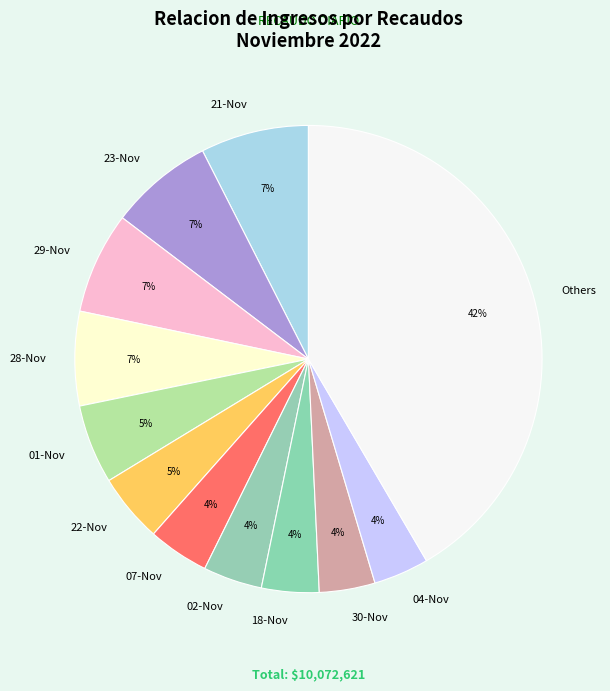

Is it true that 02-Nov is 4% of the pie?

True